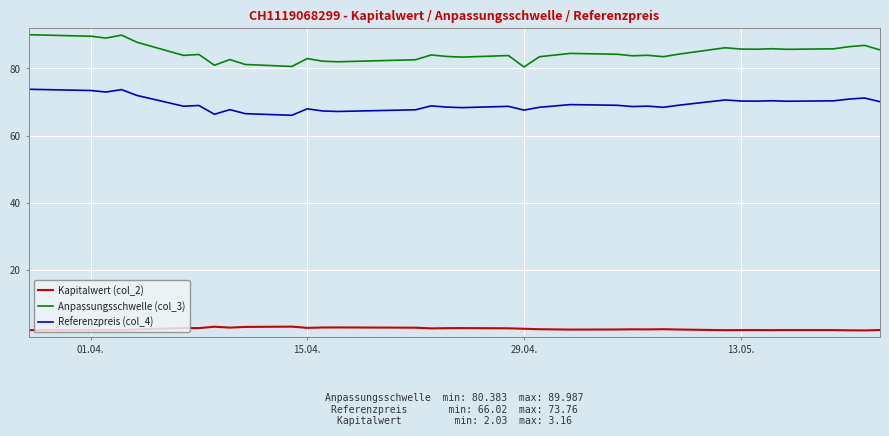

Which series has the largest range (max minus min)?

Anpassungsschwelle (col_3)